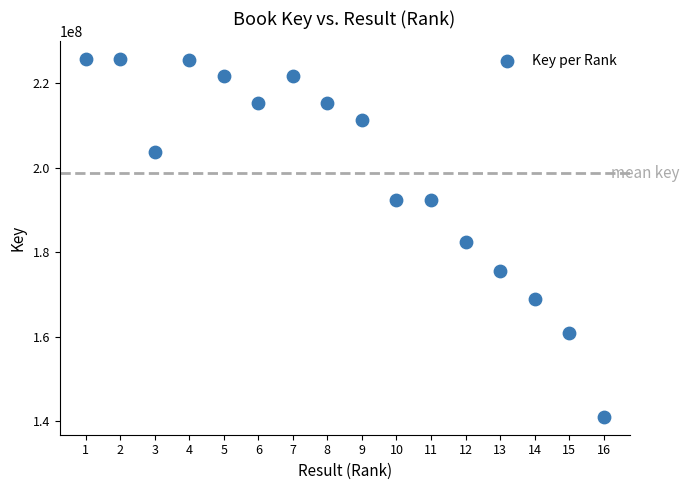

What is the range of Y values (max minus min)?

84649539